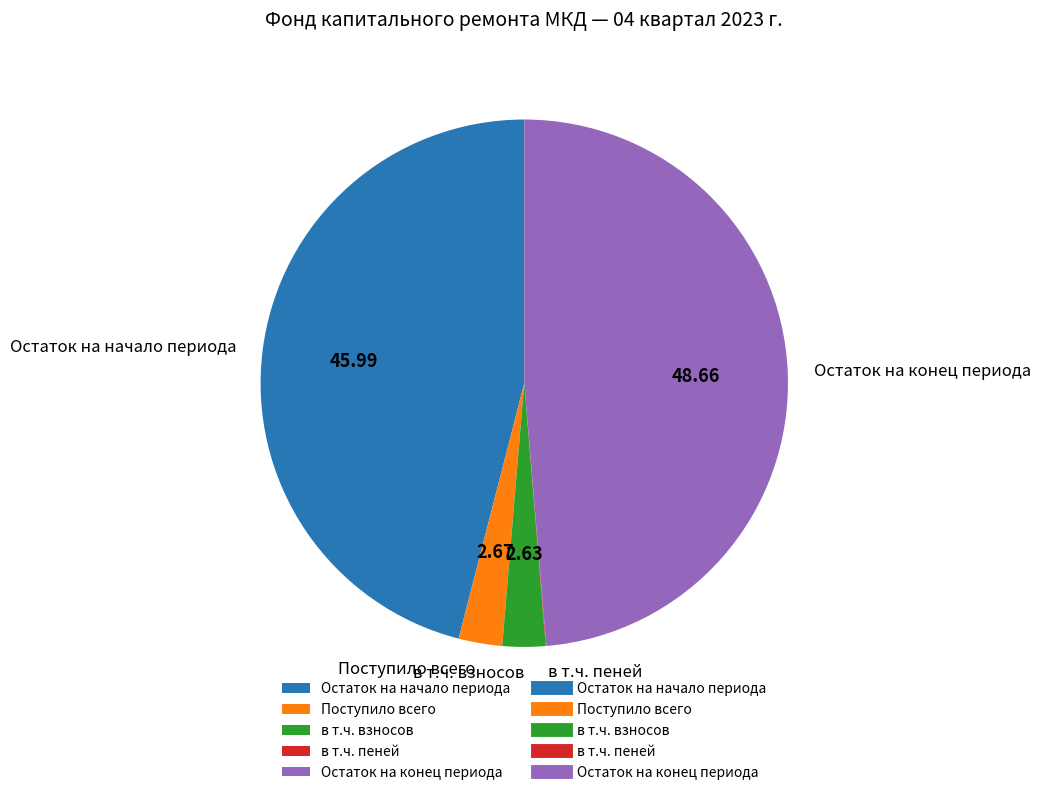

Do в т.ч. взносов and Остаток на начало периода together represent more than half of the pie?

No